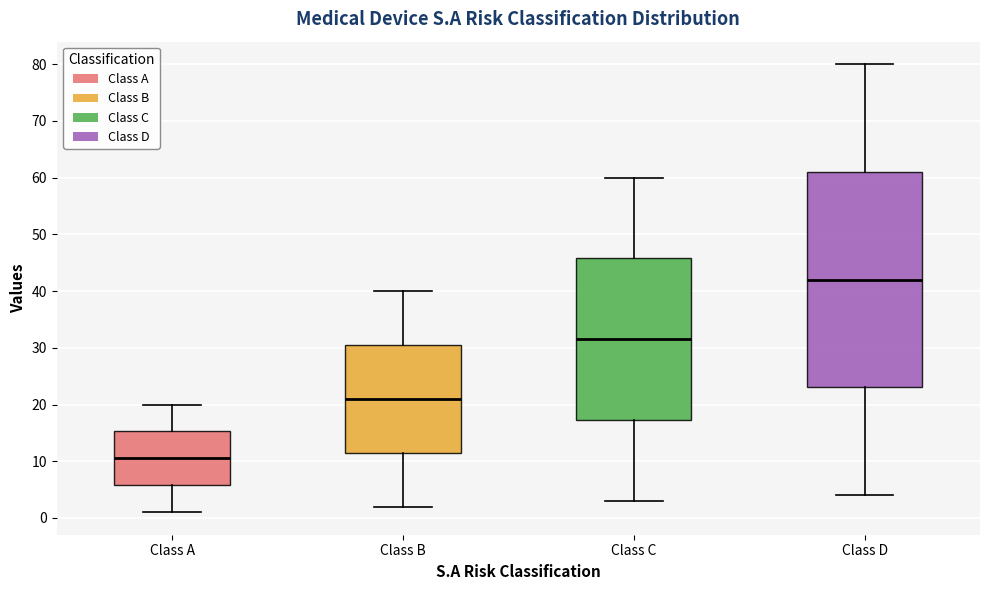

Reading left to right, transcribe this box plot: for each box, give where its median line is, the range the box spans, and where its two whiskers end, as read against the y-axis. The values are not printed on the chart, so give them approximately, as read against the axis.

Class A: median 11, box 6 to 15, whiskers 1 to 20
Class B: median 21, box 12 to 31, whiskers 2 to 40
Class C: median 32, box 17 to 46, whiskers 3 to 60
Class D: median 42, box 23 to 61, whiskers 4 to 80